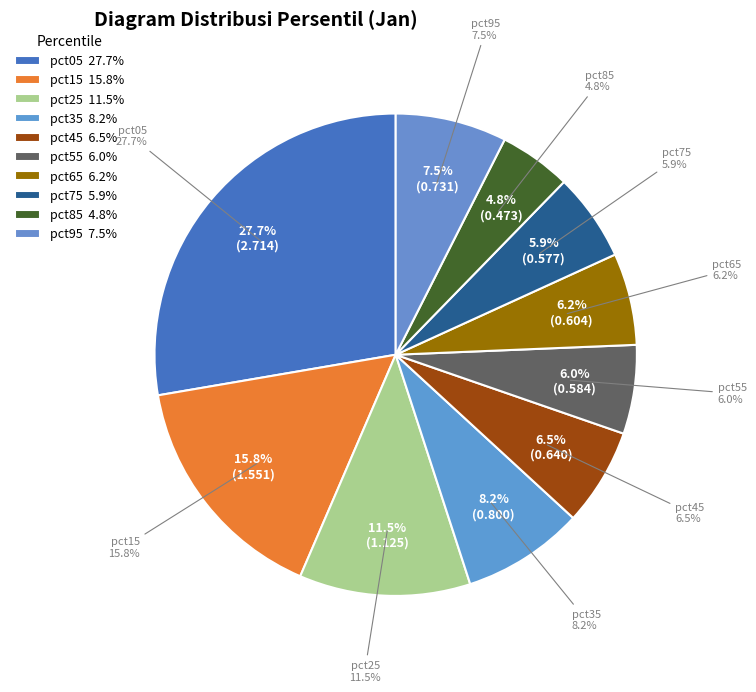

Rank the categories by value from highest to lowest.

pct05, pct15, pct25, pct35, pct95, pct45, pct65, pct55, pct75, pct85